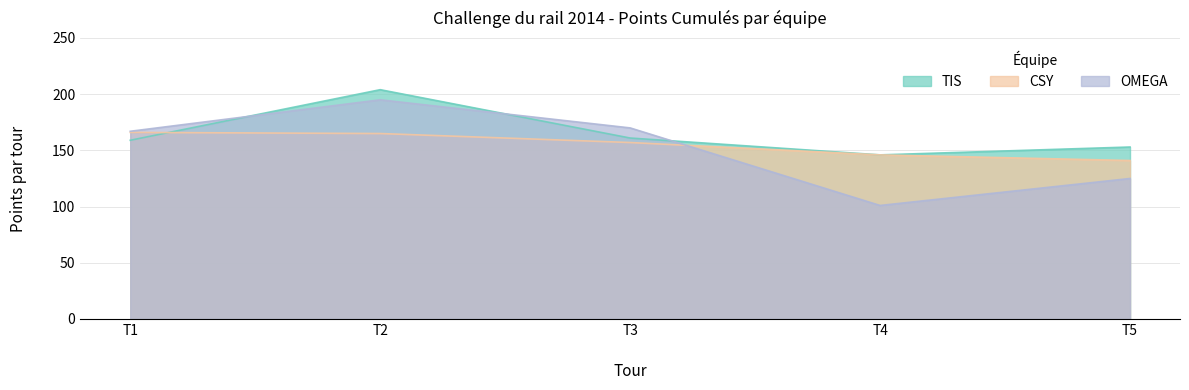

How many interior local peaks does the OMEGA series have?

1